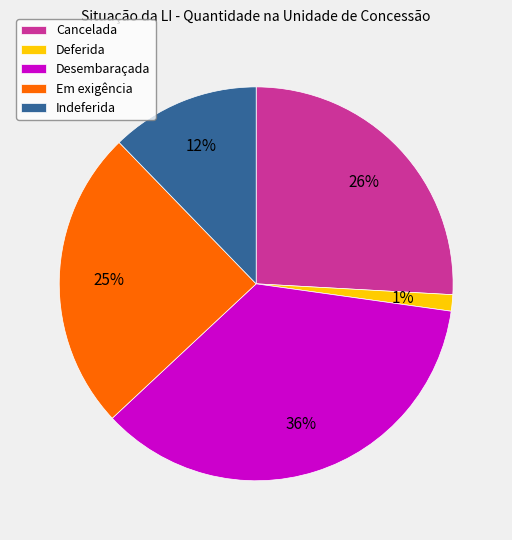

Does Indeferida account for over 50% of the chart?

No